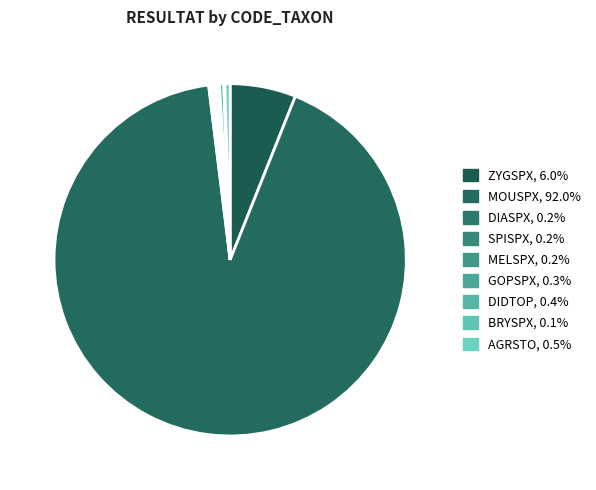

Count the number of slices in the pie.

9